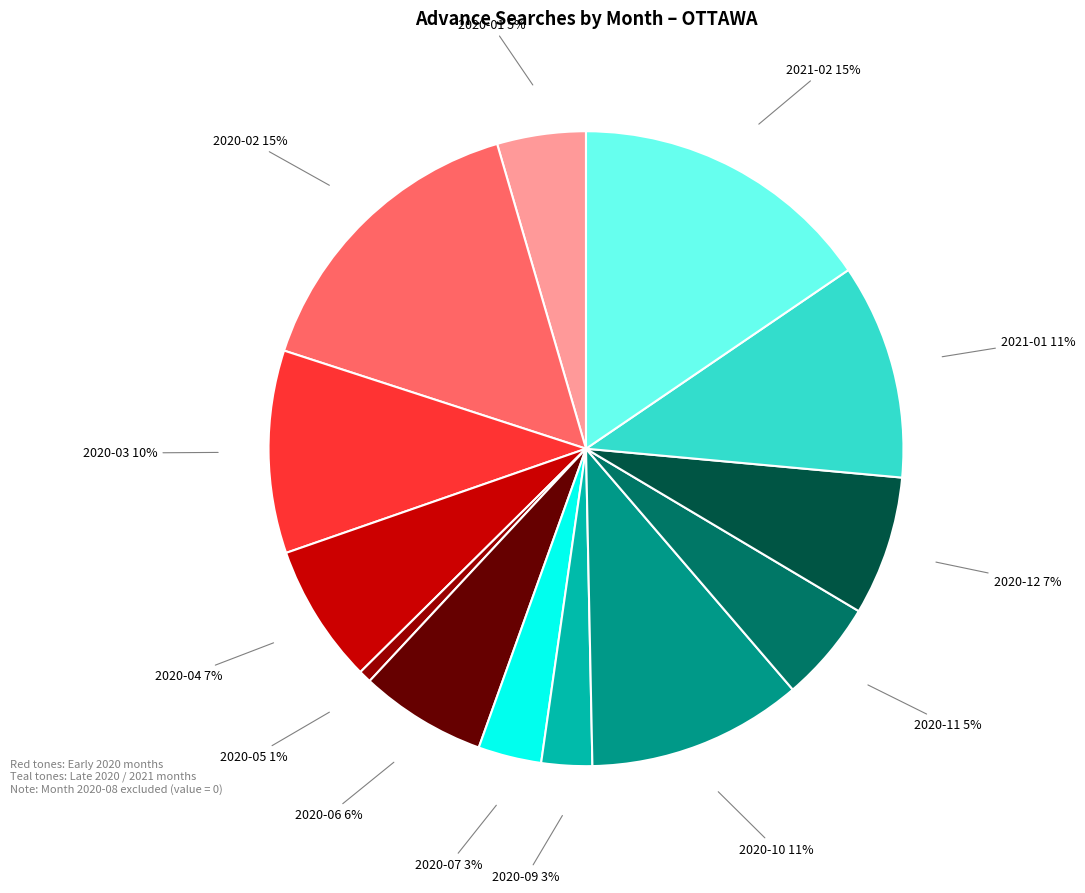

To the nearest percent, what is the average slice percentage?

8%